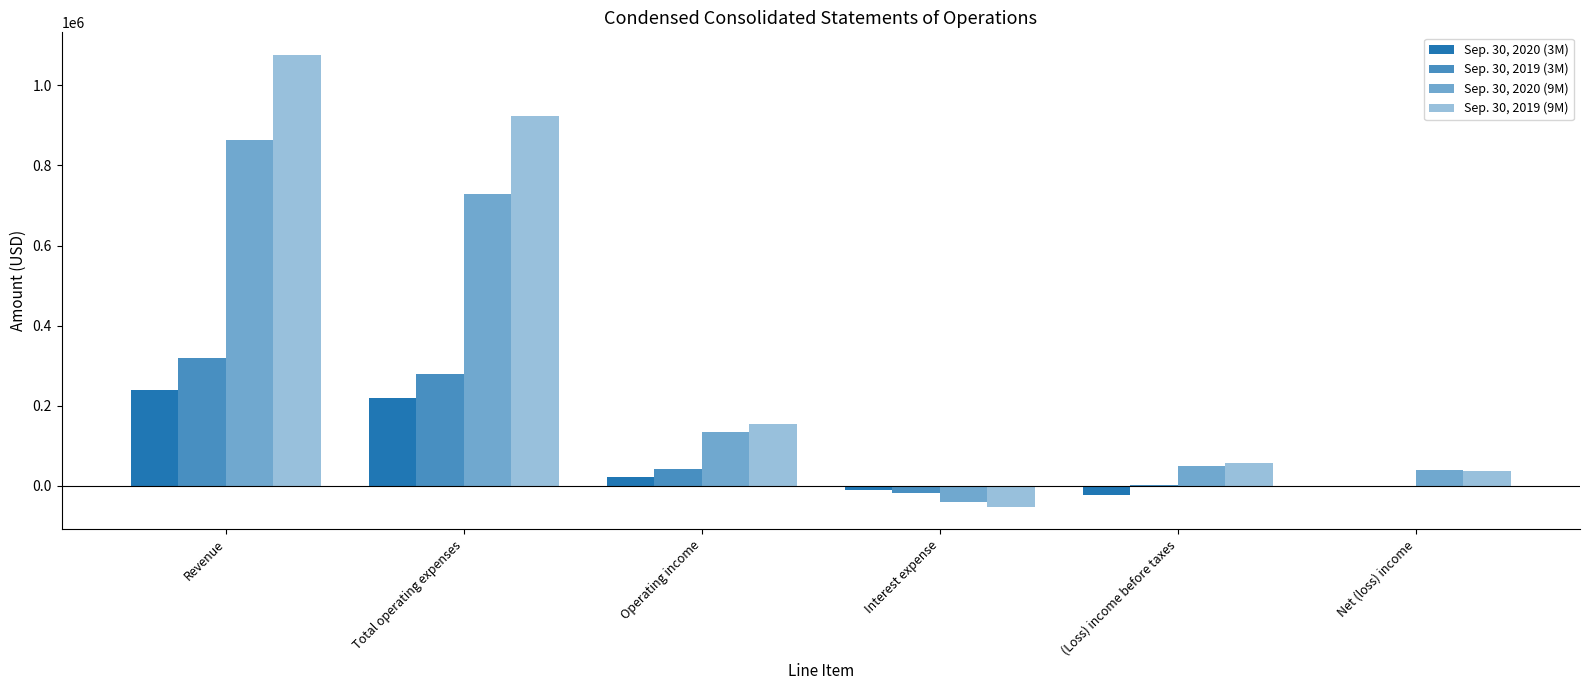

How many series are shown in this chart?

4